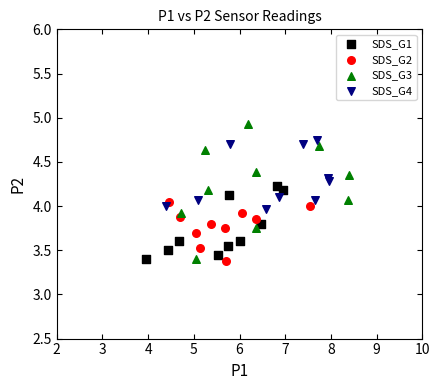

Which series contains the highest Y value?

SDS_G3